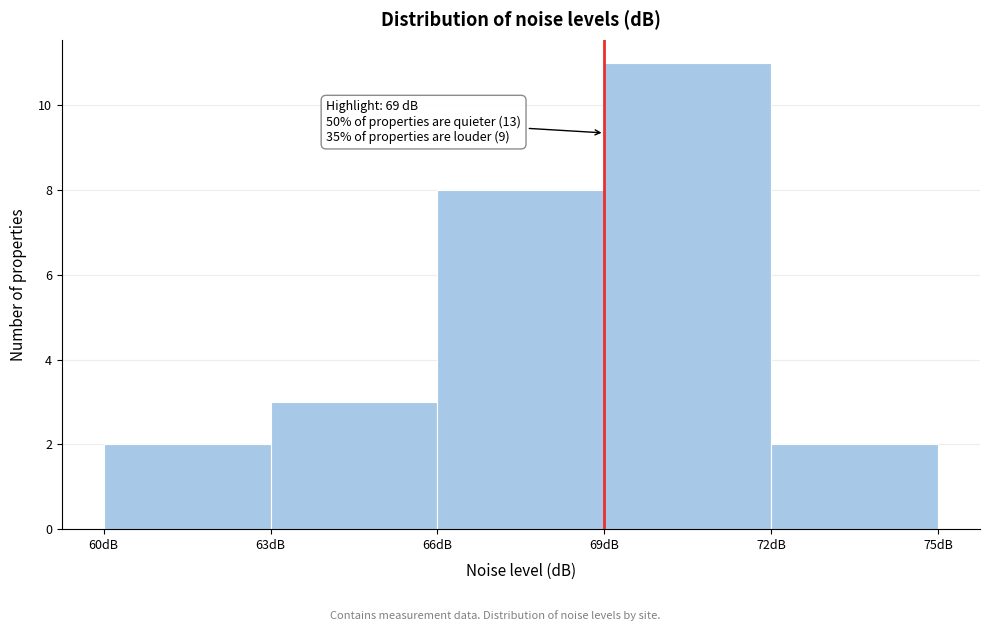

Over which range of the x-axis is the bar tallest?

69 to 72